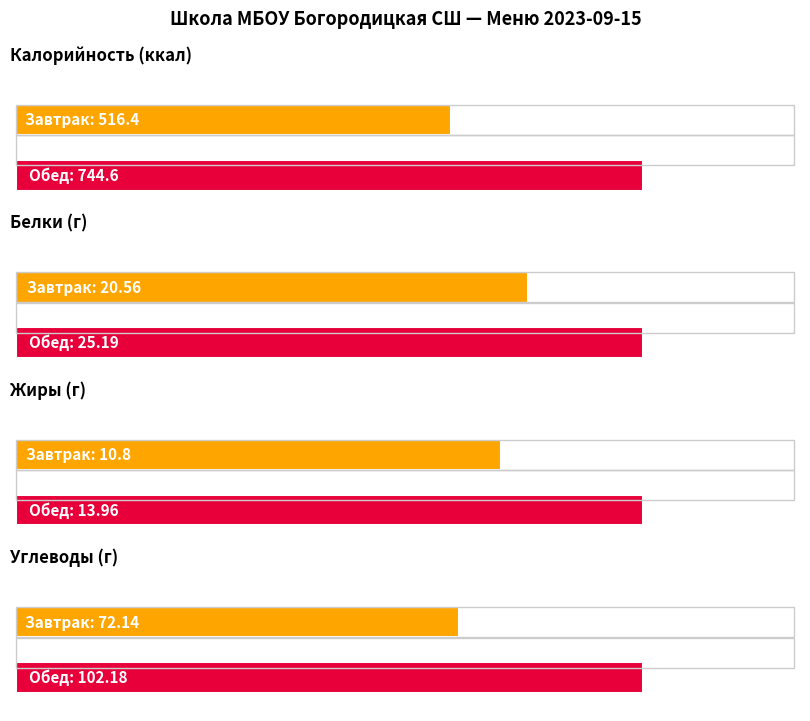

Which series has the largest total across all categories?

Калорийность